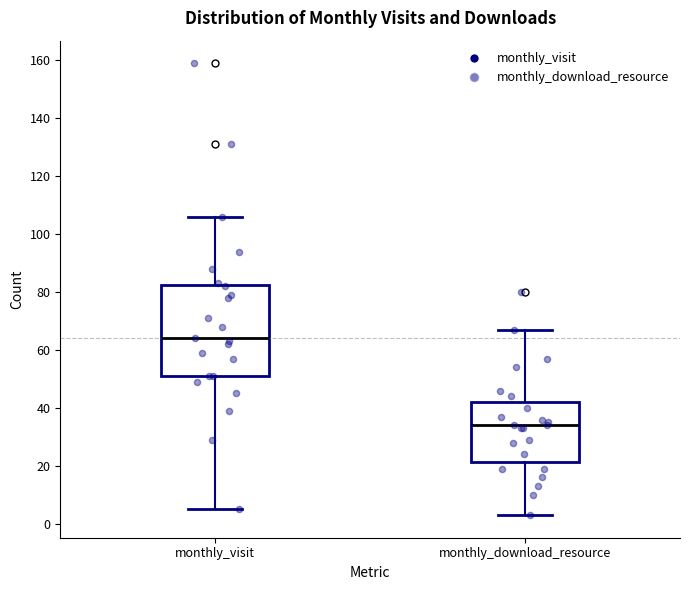

Where does the lower whisker of the box for monthly_download_resource end on the y-axis? The values are not printed on the chart, so give them approximately, as read against the axis.

4